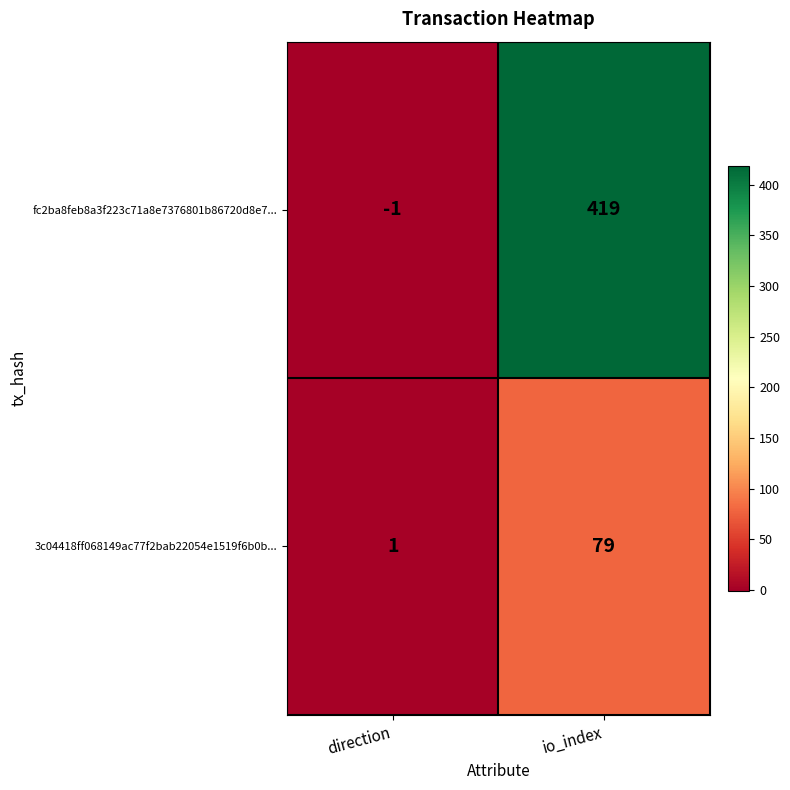

At which label does 3c04418ff068149ac77f2bab22054e1519f6b0b... reach its minimum?

direction